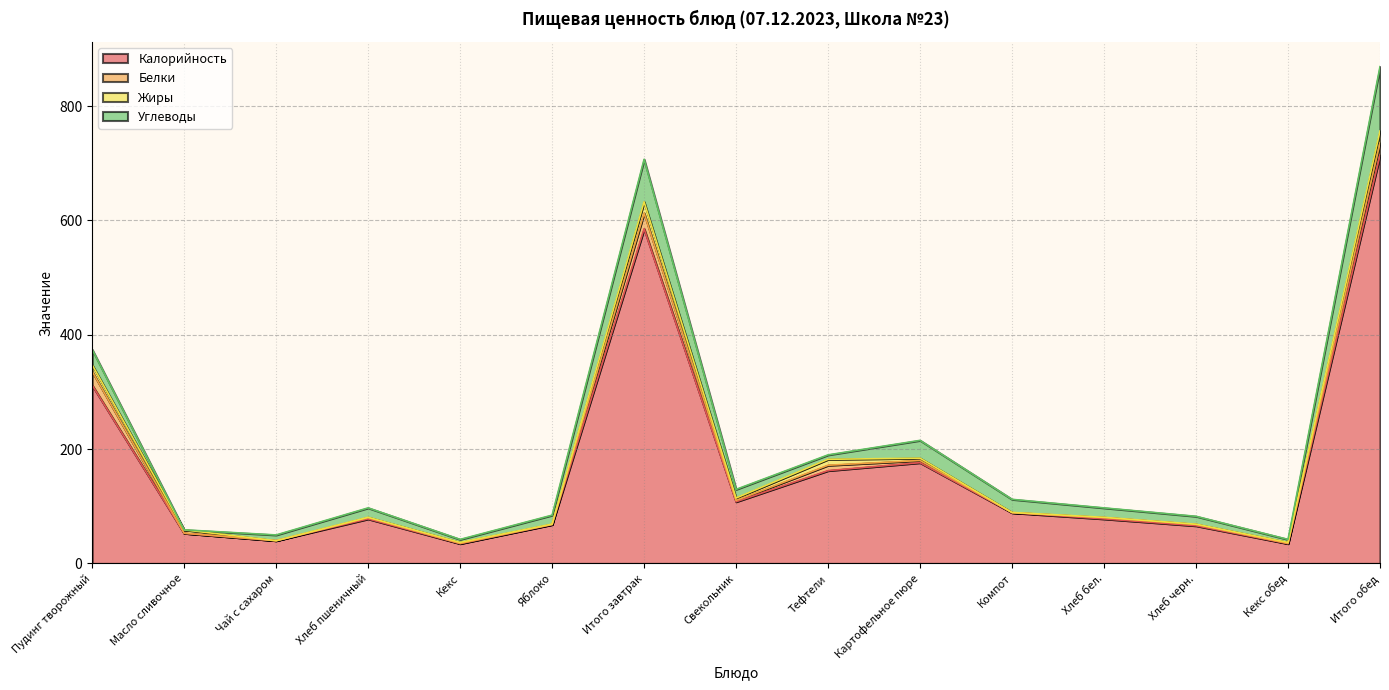

Which category has the lowest value in the Углеводы series?

Масло сливочное